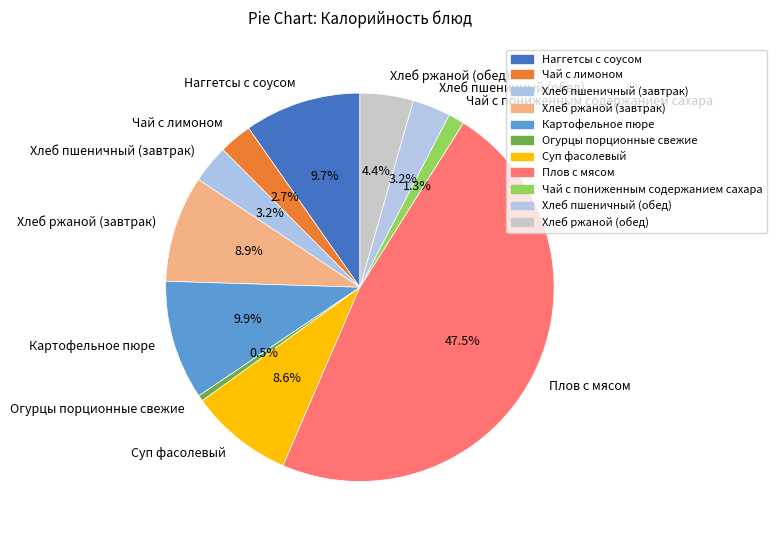

Approximately how many times larger is the value at Хлеб ржаной (завтрак) compared to Наггетсы с соусом?

0.9